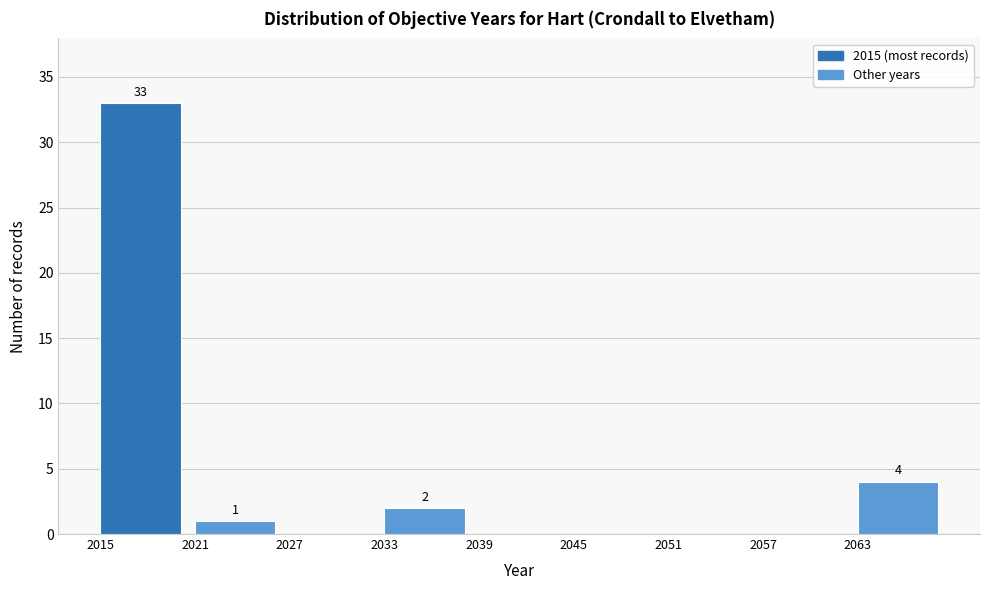

Which range on the x-axis has the tallest bar?

2015 to 2021